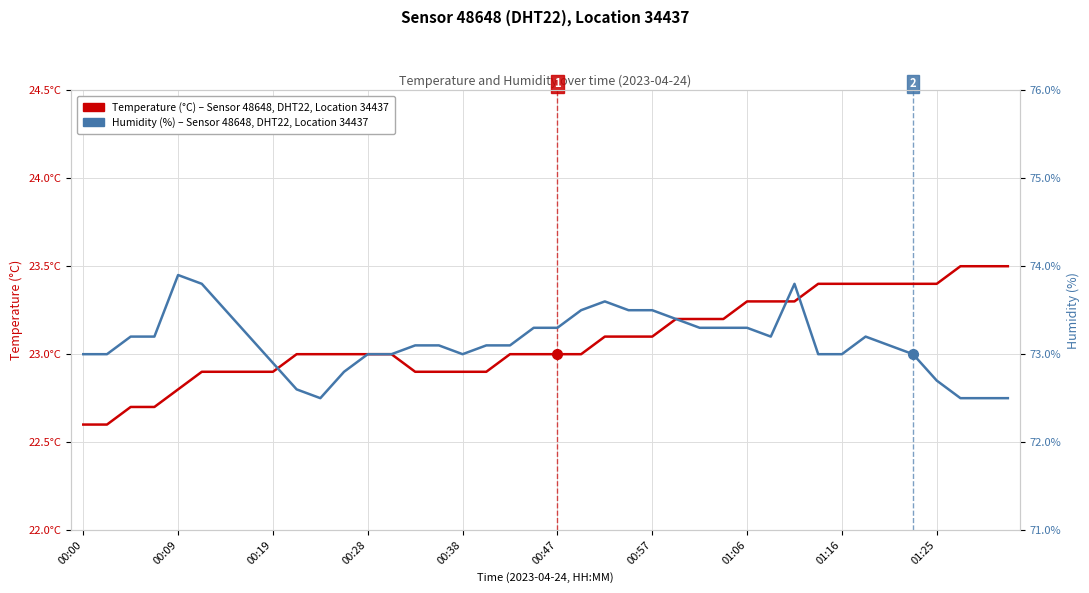

What are all the series names shown in the legend?

temperature, humidity